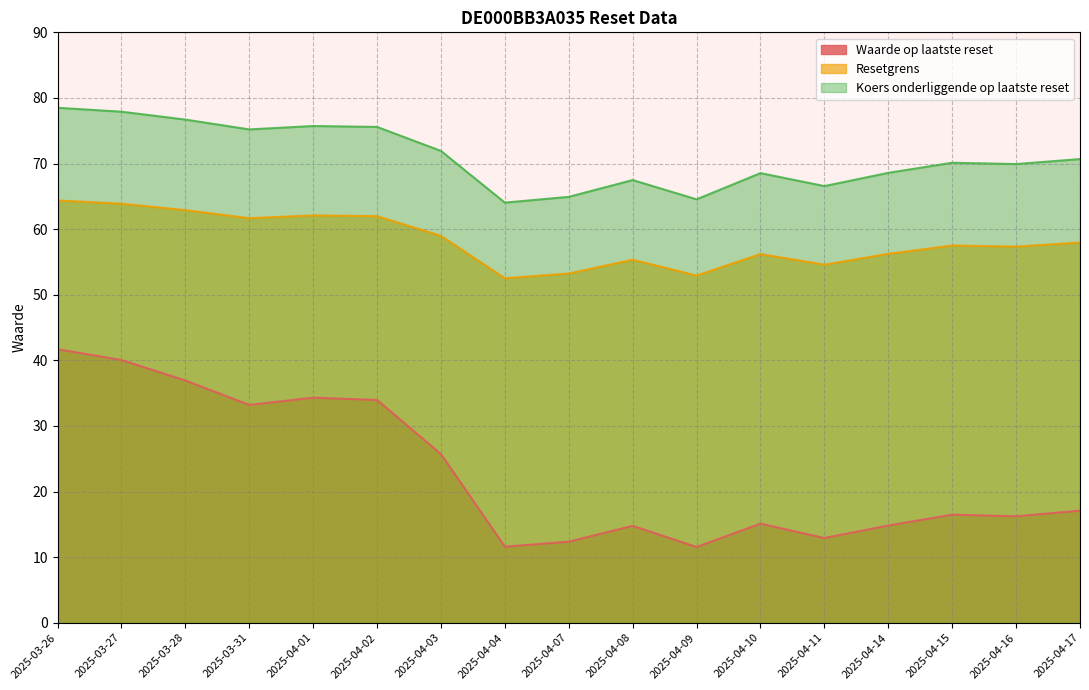

Where does the Waarde op laatste reset series first go above 16?

2025-03-26